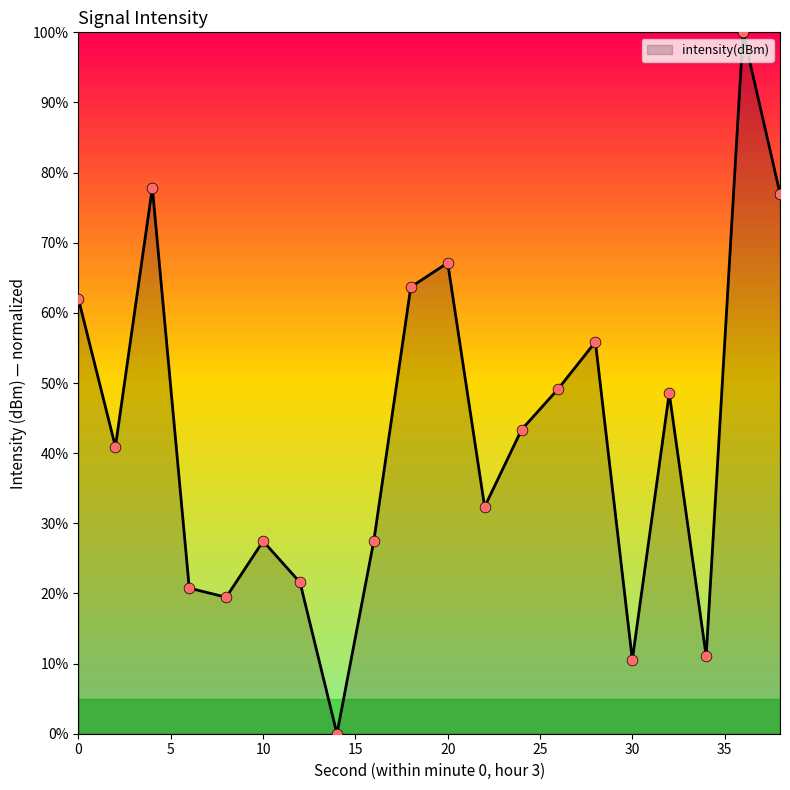

What is the maximum value shown in the chart?

100.0